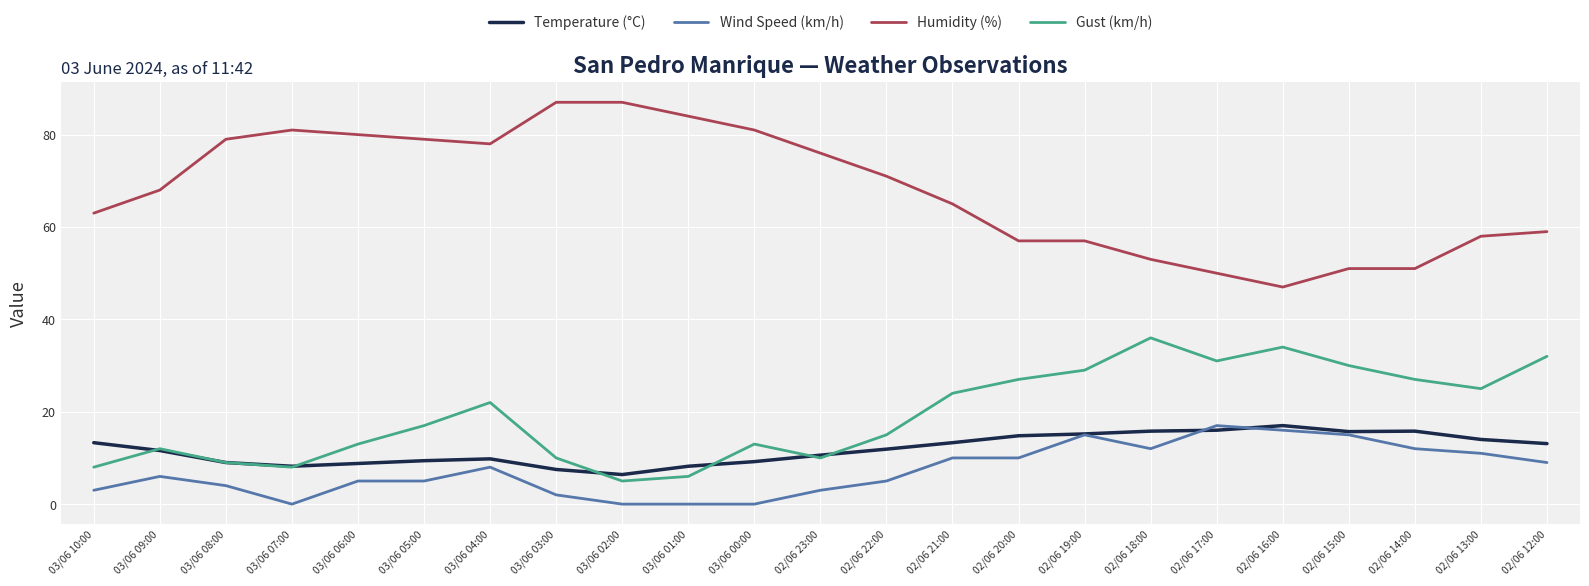

Which series has the widest spread of values?

Humidity (%)